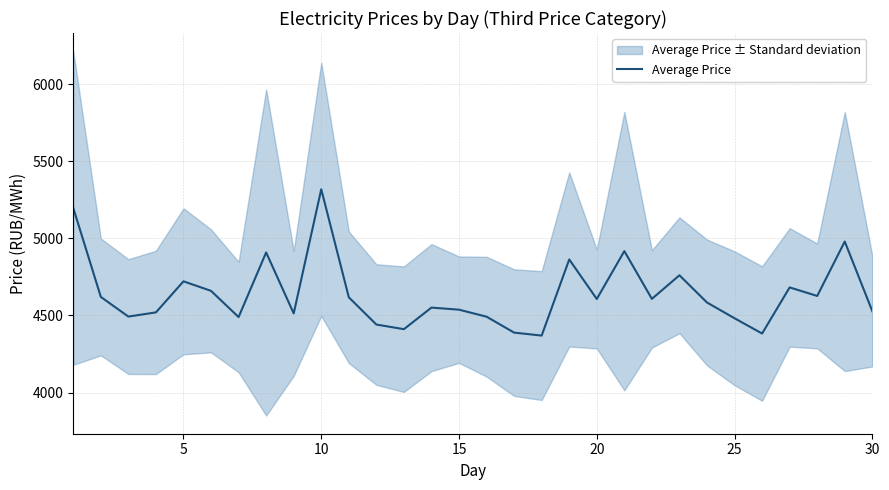

How many points are higher than both their immediate neighbors (excluding endpoints)?

9